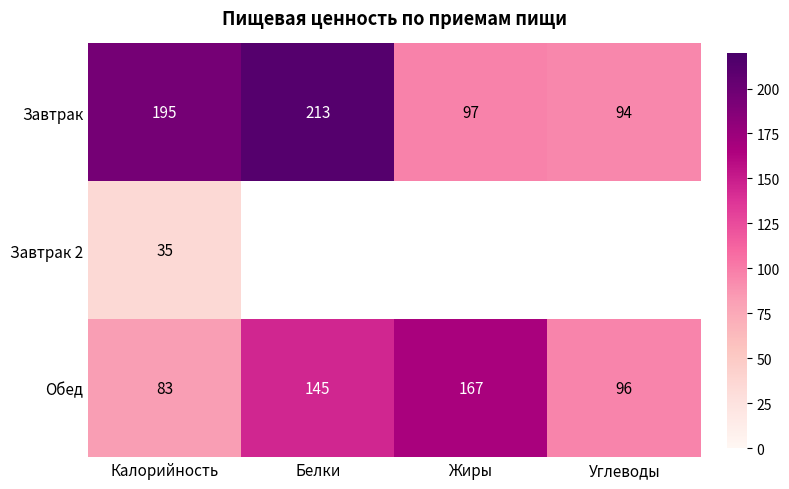

How many data points in Обед are less than 145?

2